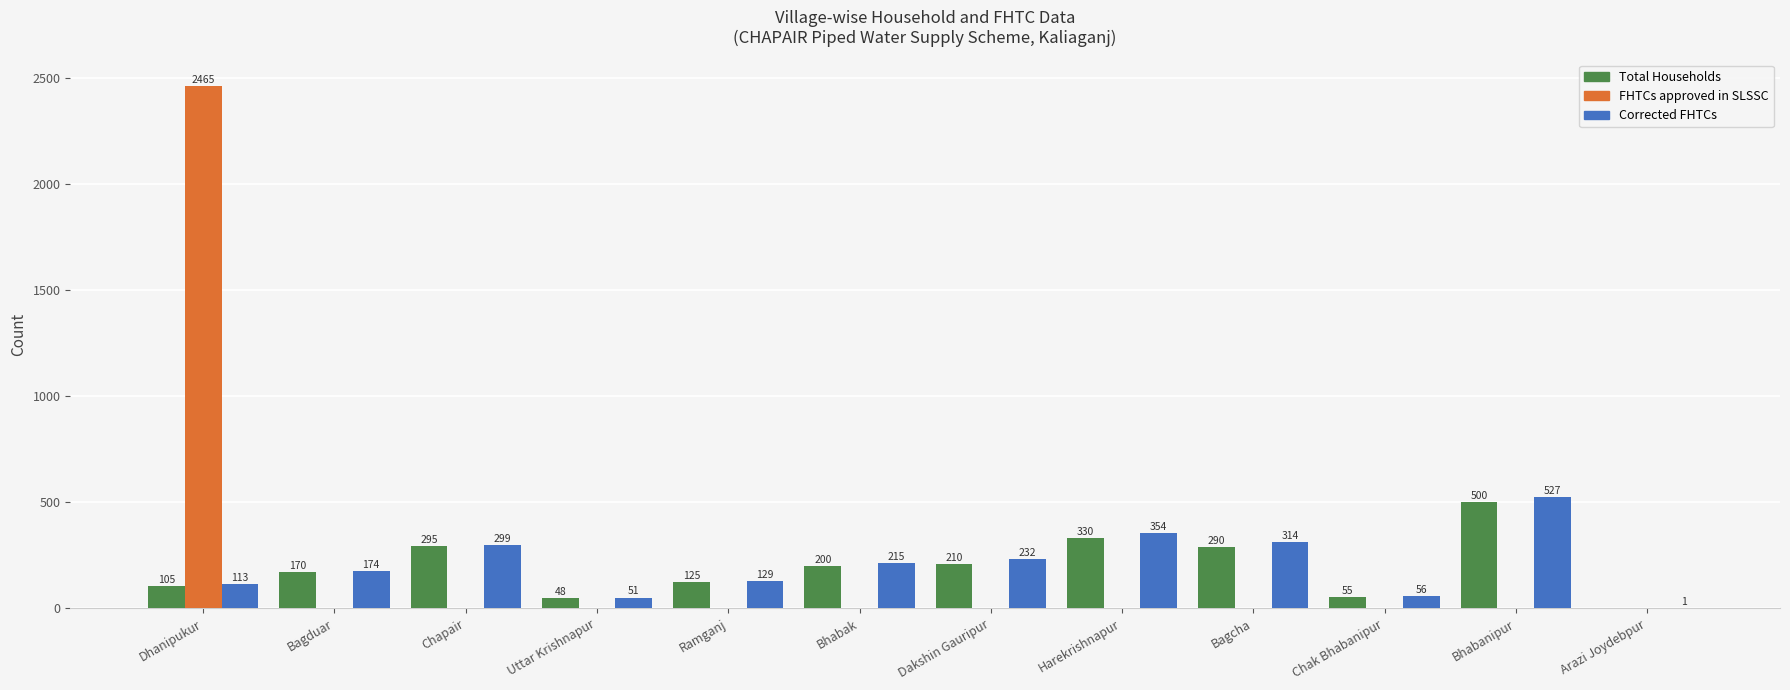

What are all the series names shown in the legend?

Total Households, FHTCs approved in SLSSC, Corrected FHTCs